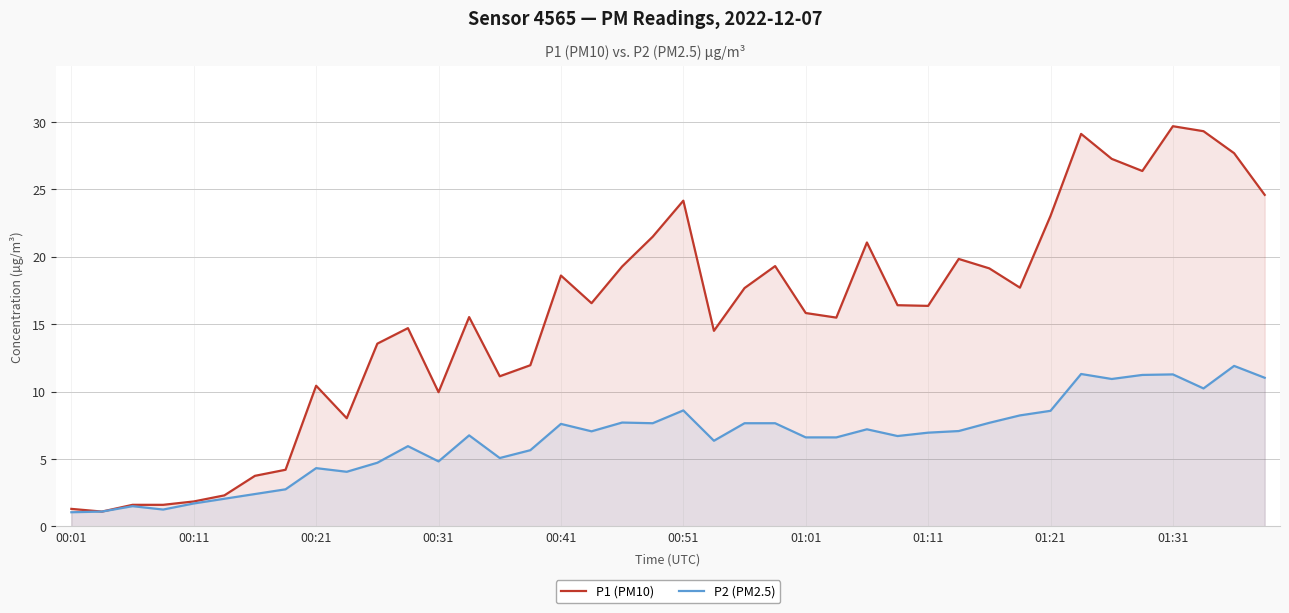

How many interior local valleys does the P2 (PM2.5) series have?

10